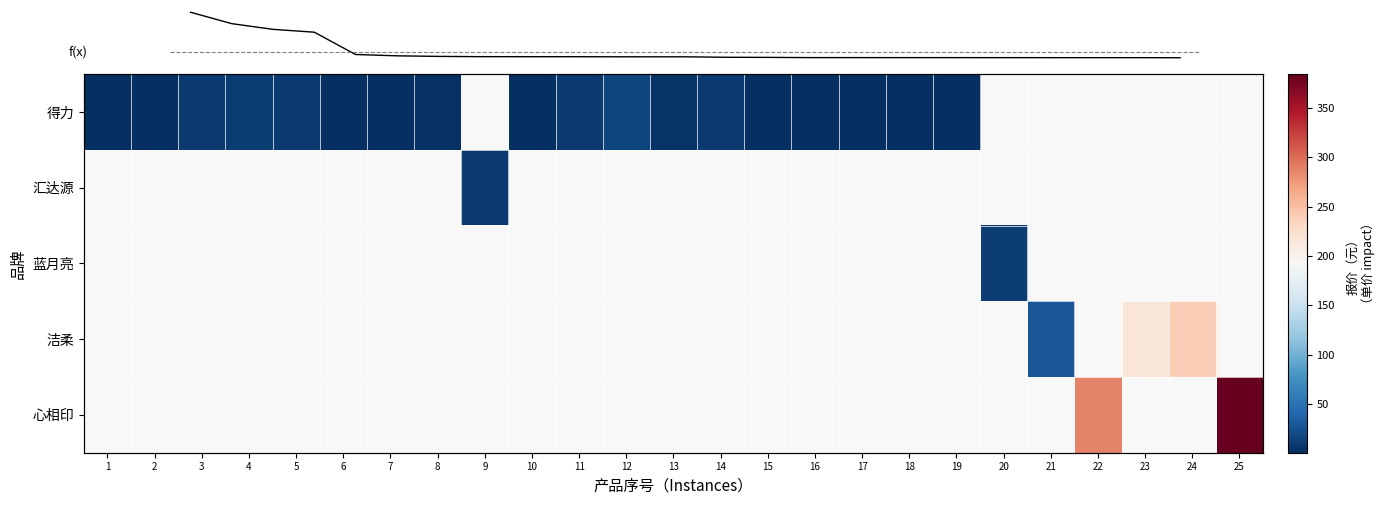

Read the 得力 value at 13.

4.5